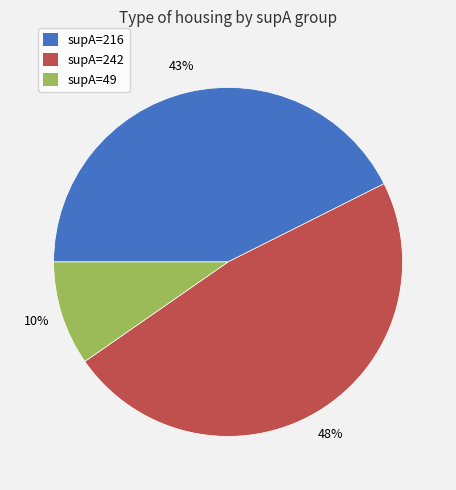

To the nearest percent, what is the difference between the largest and smallest slice percentages?

38%